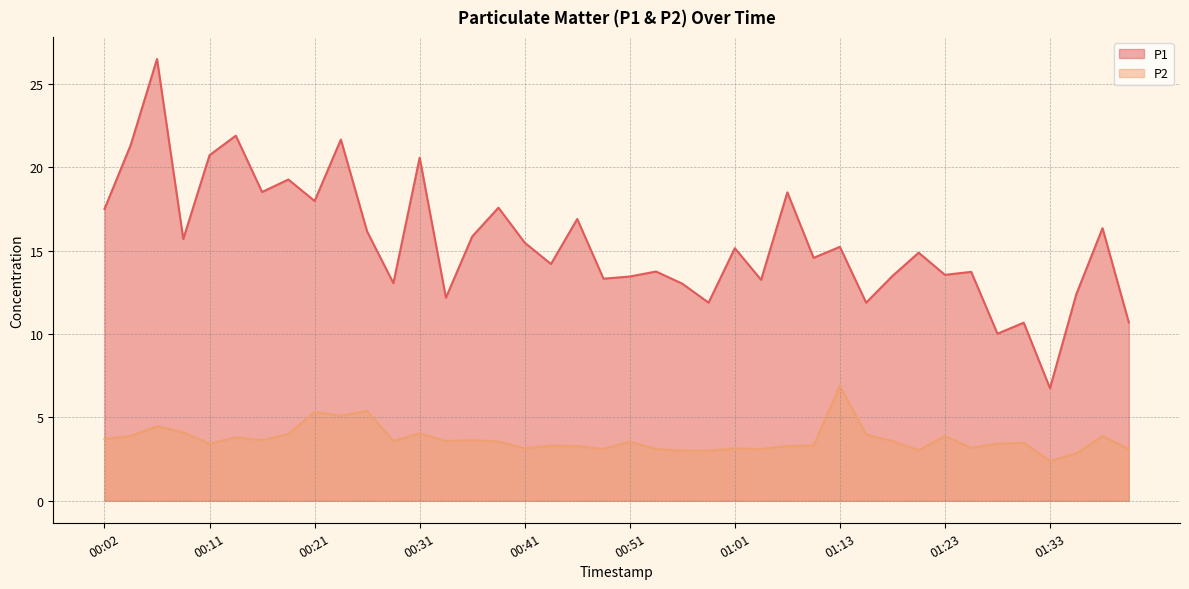

What are all the series names shown in the legend?

P1, P2